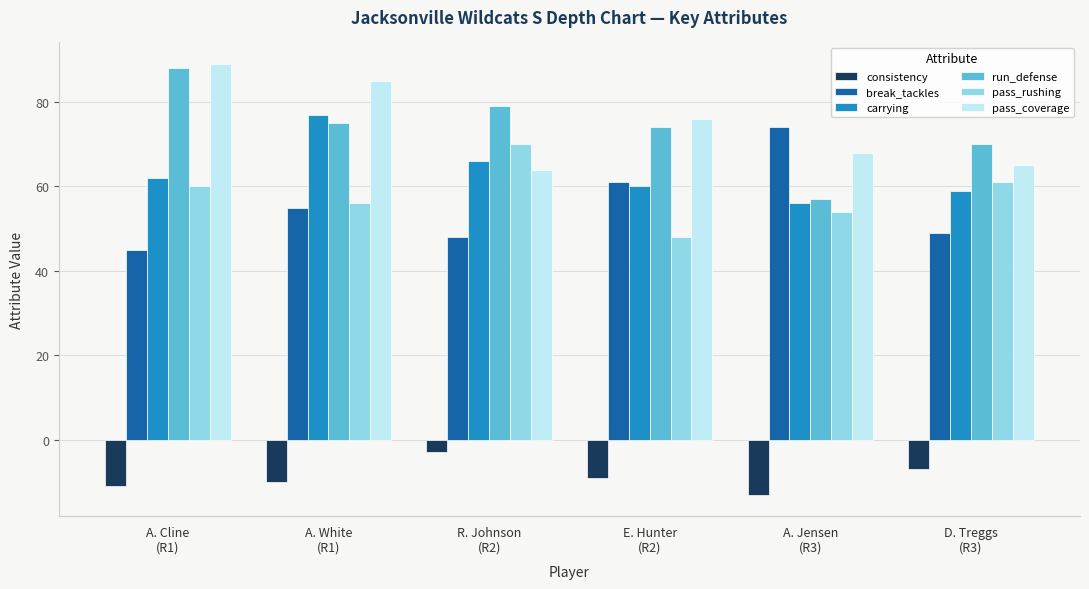

At how many categories does at least one series exceed 21?

6